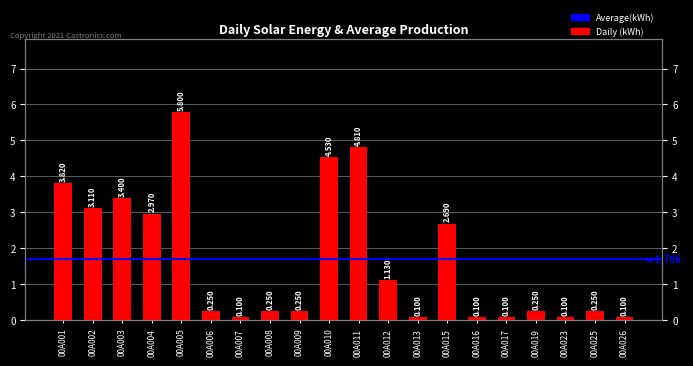

Reading left to right, transcribe all the data shown in this chart.

3.8	3.1	3.4	3.0	5.8	0.2	0.1	0.2	0.2	4.5	4.8	1.1	0.1	2.7	0.1	0.1	0.2	0.1	0.2	0.1